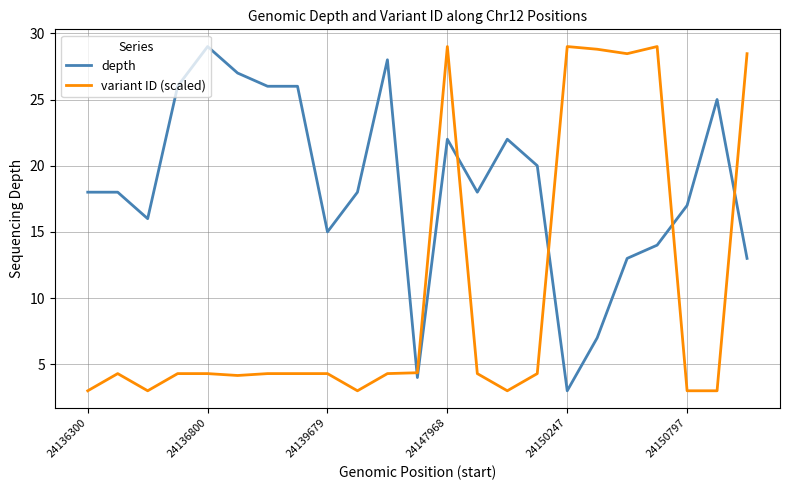

Which series has the largest total across all categories?

depth